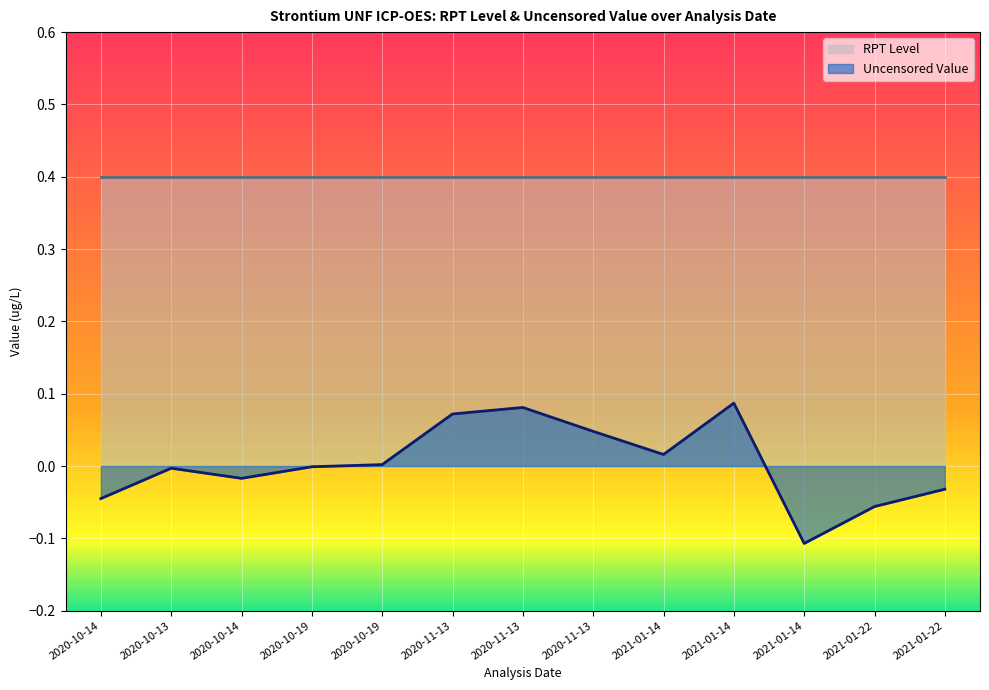

Where is the first local maximum?

2020-10-13